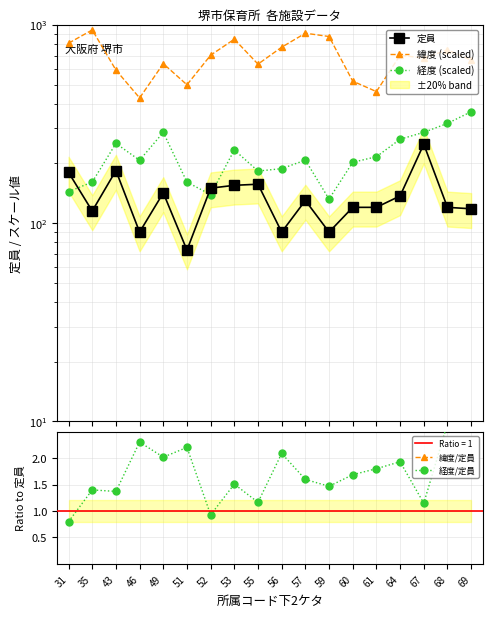

What is the smallest value displayed?

0.8